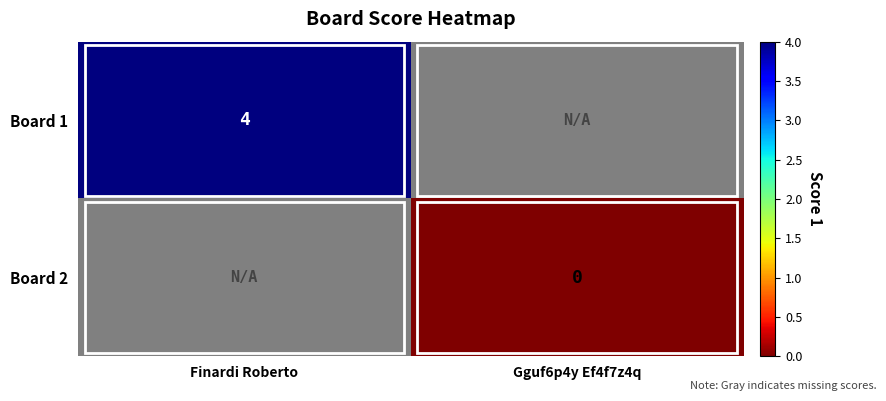

Is it true that Board 1 equals 1 at Finardi Roberto?

False